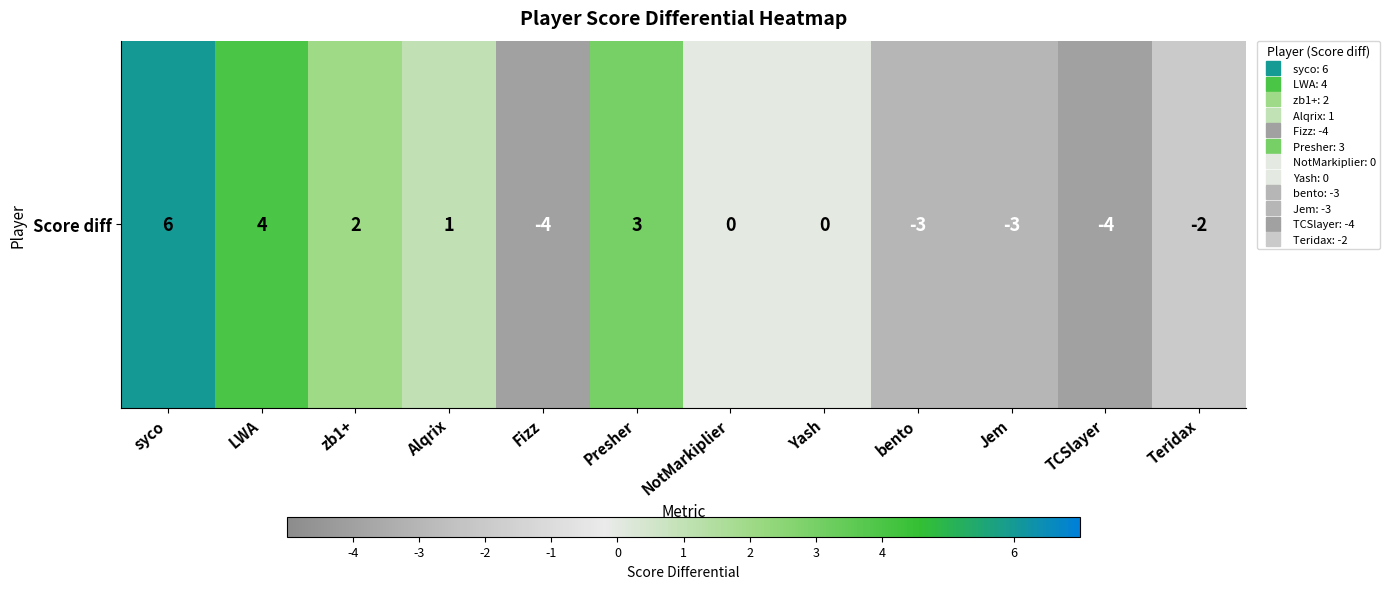

What is the difference between the second highest and second lowest values?

8